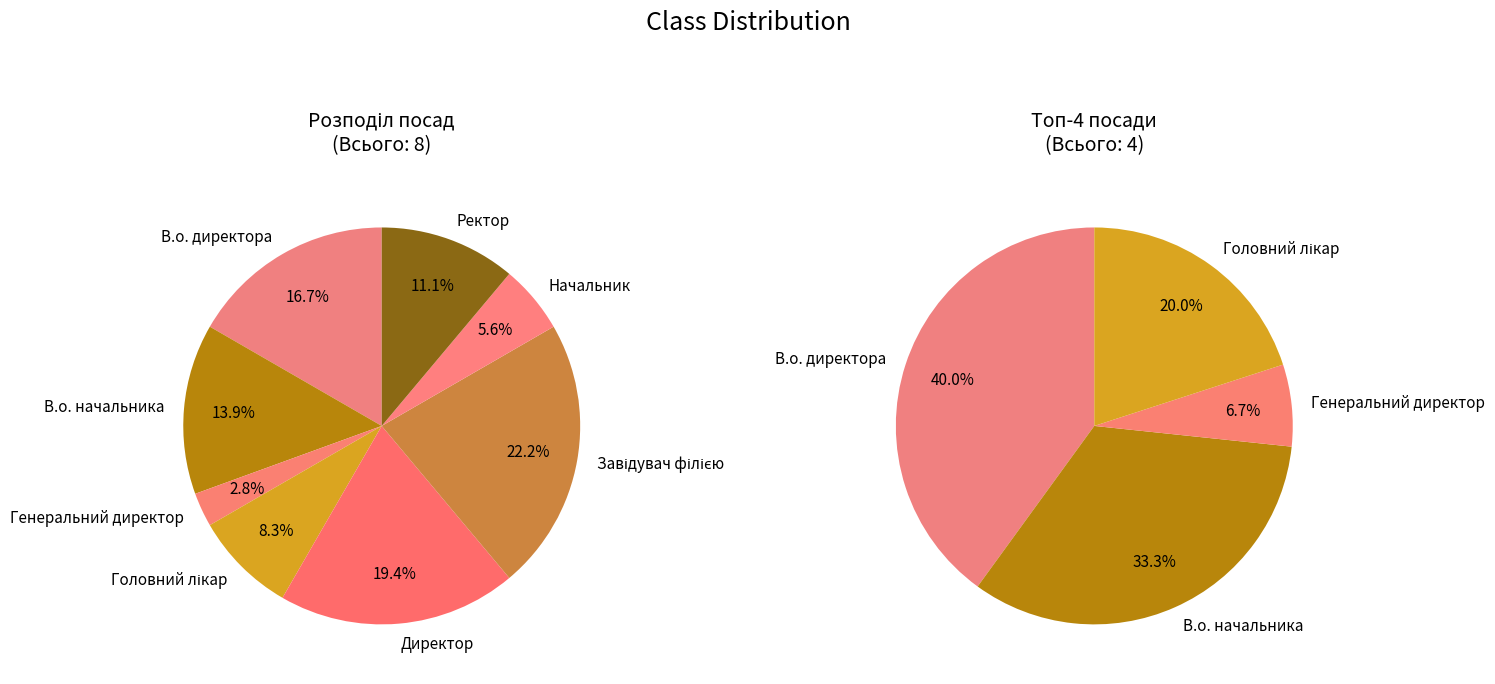

To the nearest percent, what portion does Завідувач філією represent?

22%